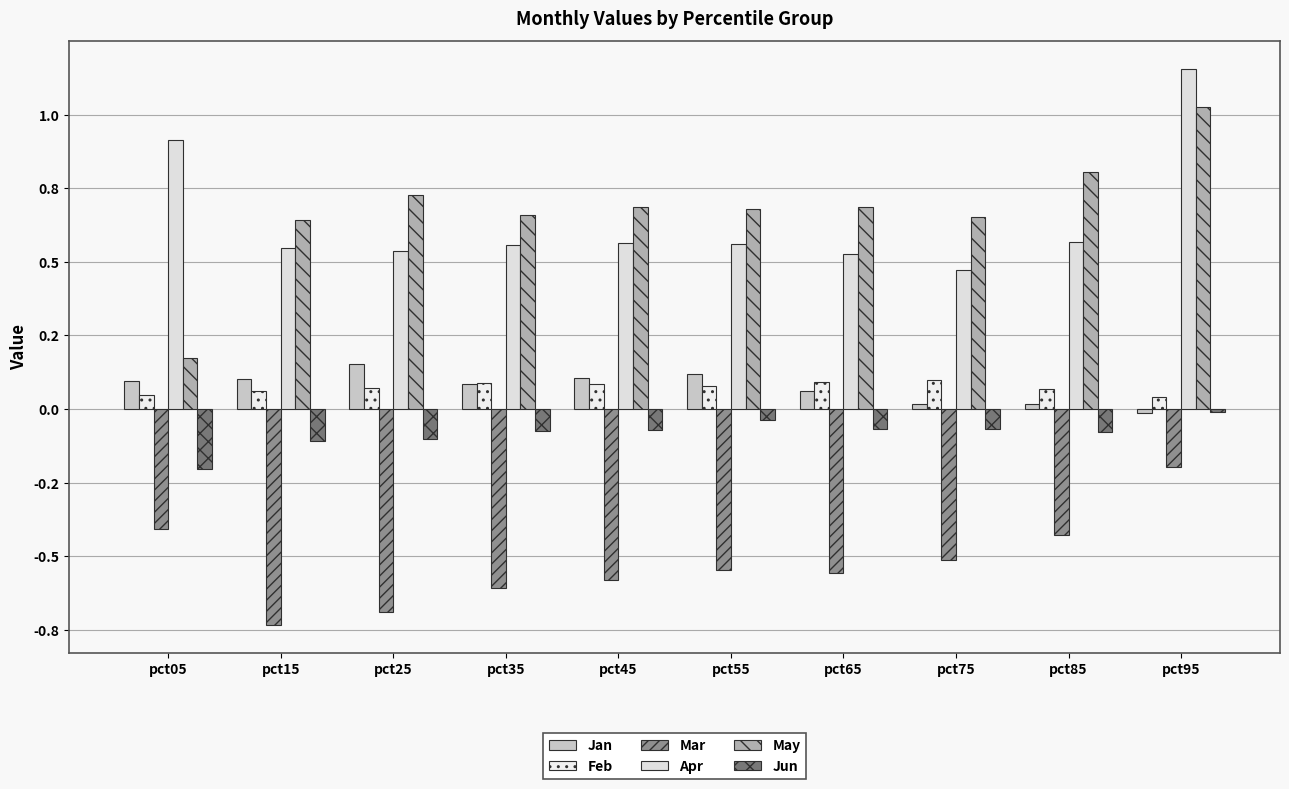

The value of Jan at pct35 is 0.1. True or false?

True